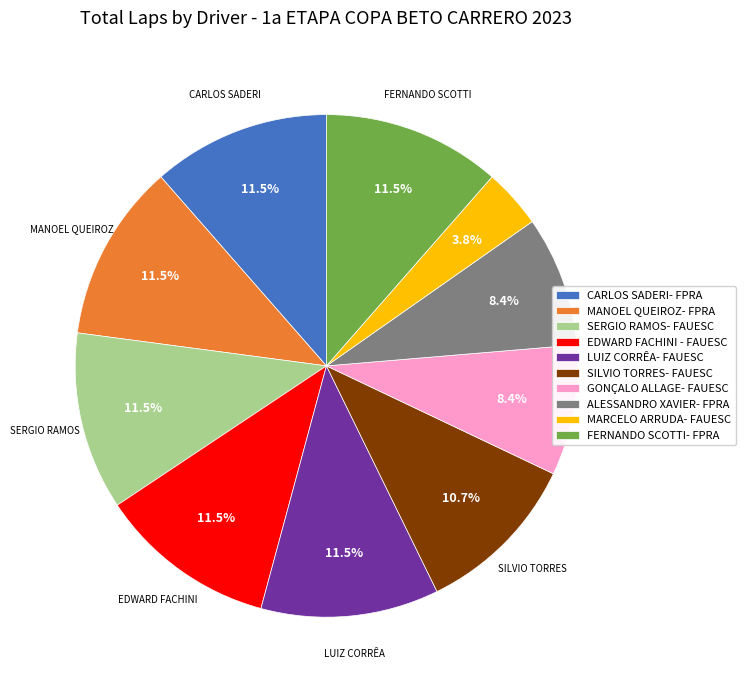

What is the ratio of the value at CARLOS SADERI- FPRA to the value at MARCELO ARRUDA- FAUESC?

3.0